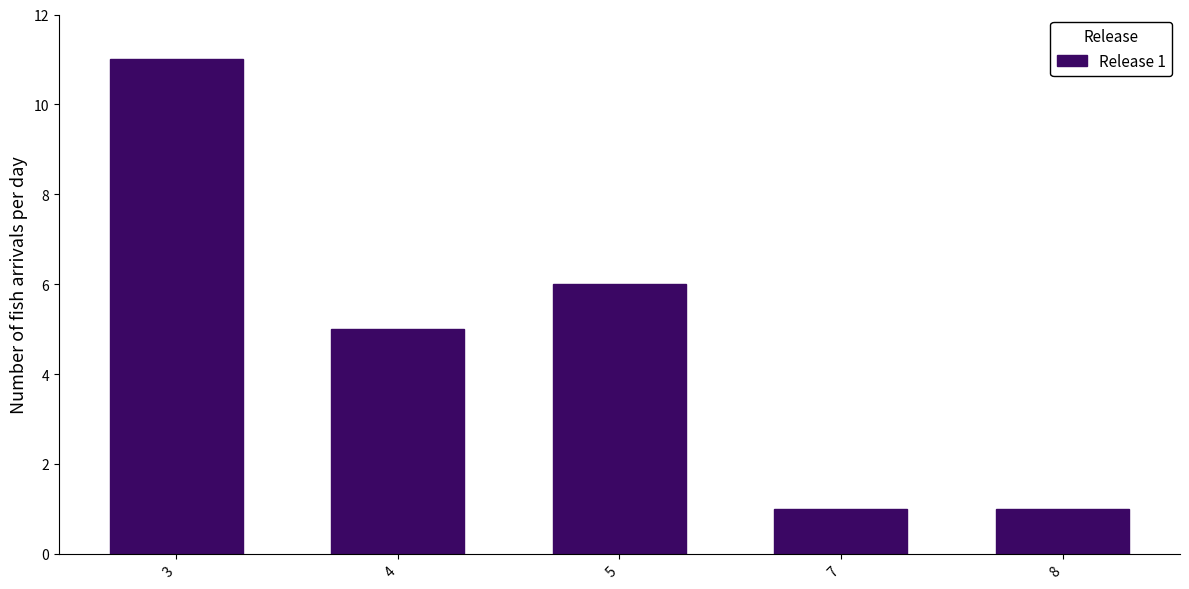

Reading right to left, what are all the values shown in this chart?

1	1	6	5	11